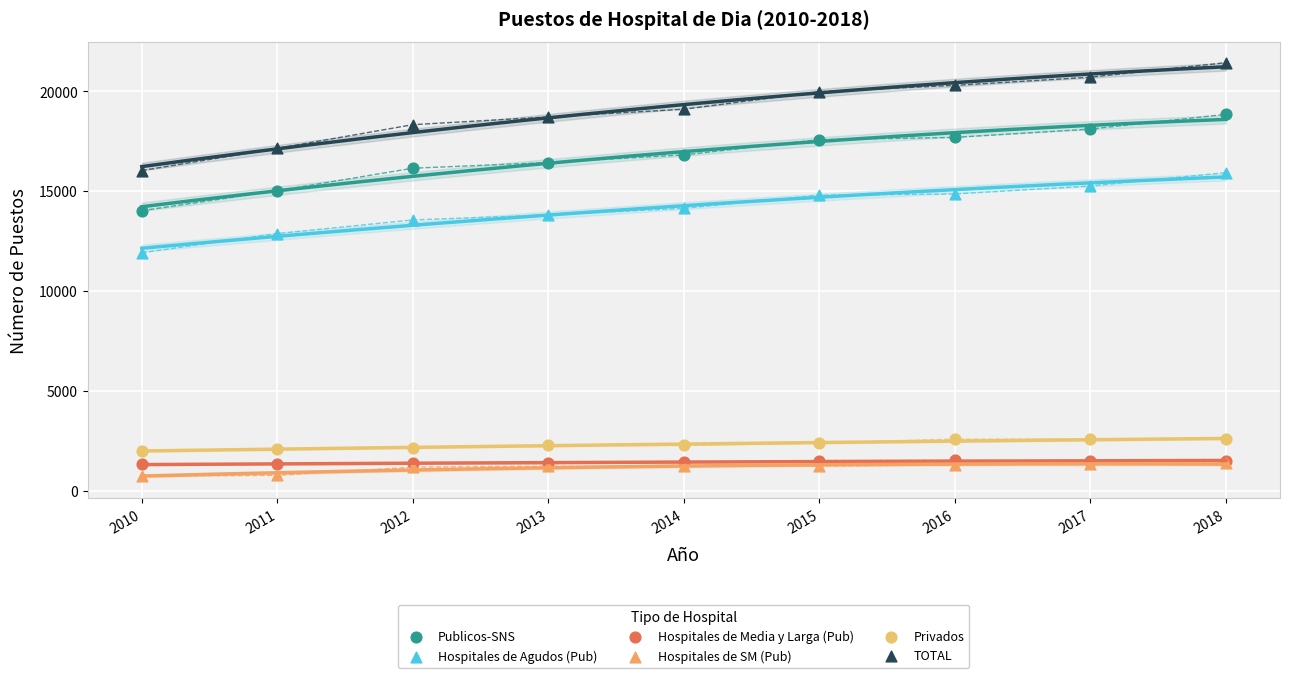

What are all the series names shown in the legend?

Publicos-SNS, Hospitales de Agudos (Pub), Hospitales de Media y Larga (Pub), Hospitales de SM (Pub), Privados, TOTAL